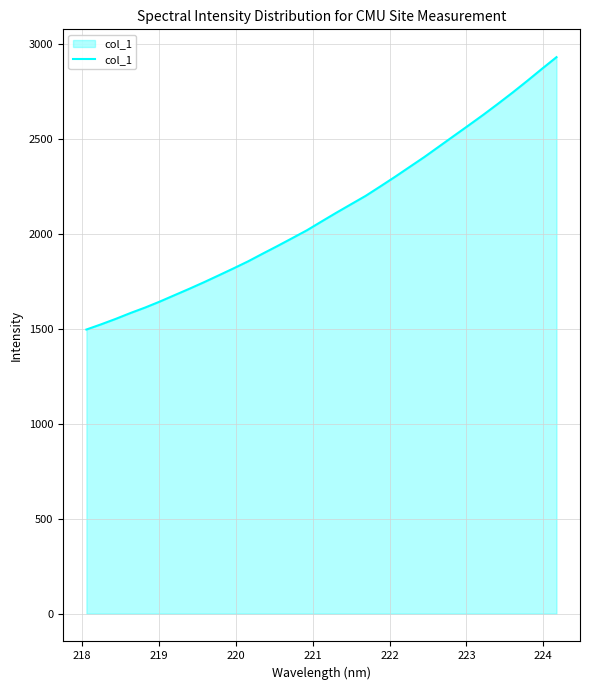

What is the maximum value shown in the chart?

2930.2